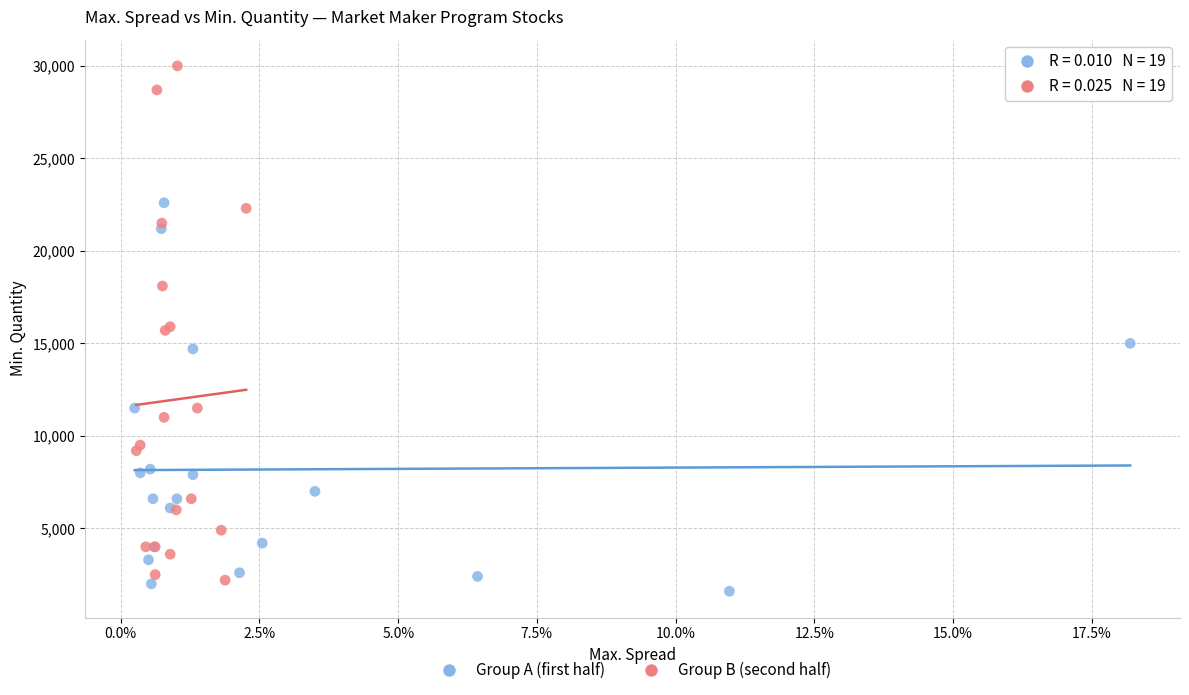

Which series contains the highest Y value?

Group B (second half)